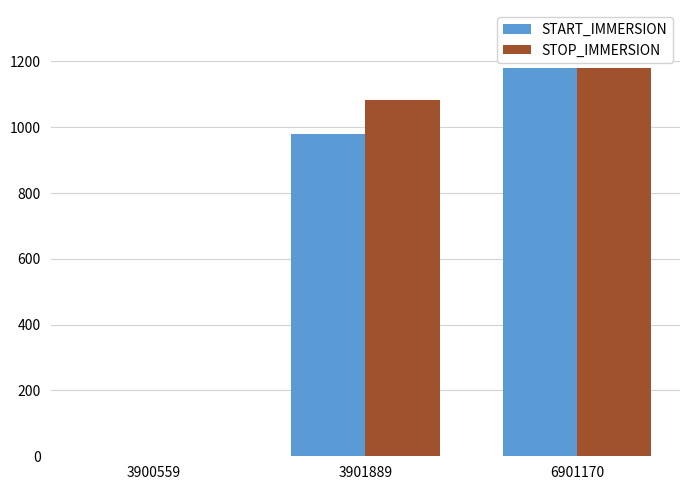

What is the sum of all START_IMMERSION values?

2158.3